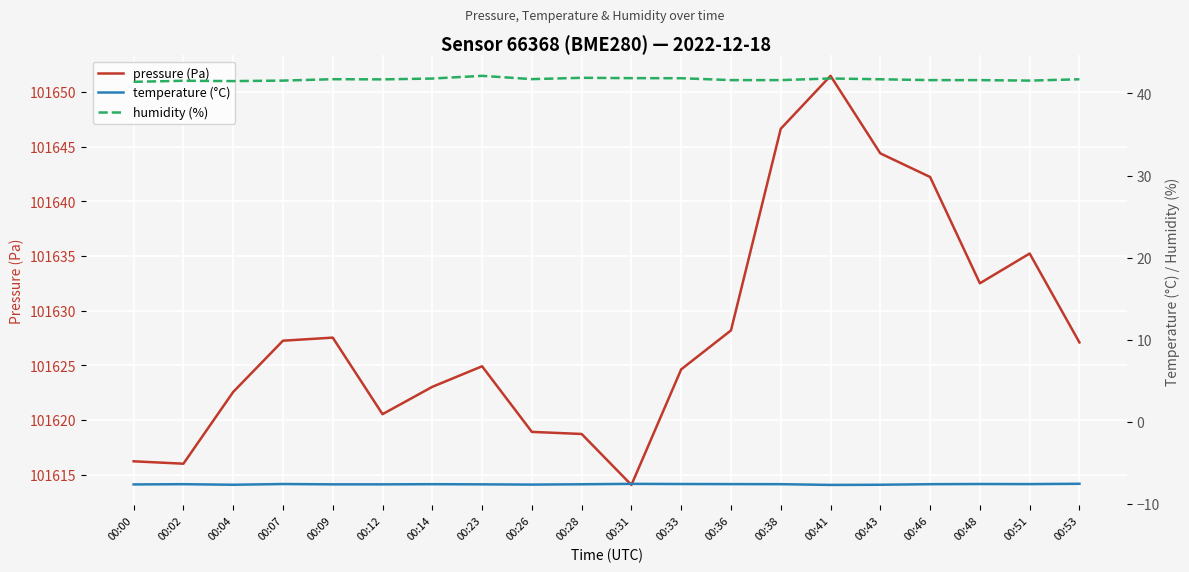

Between 00:12 and 00:41, which series saw the biggest shift?

pressure (Pa)